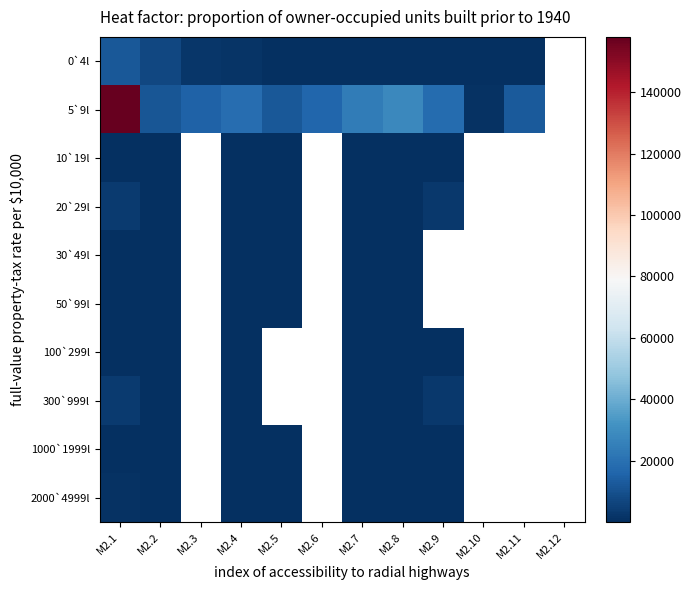

Which category has the highest value in the 30`49l series?

M2.1